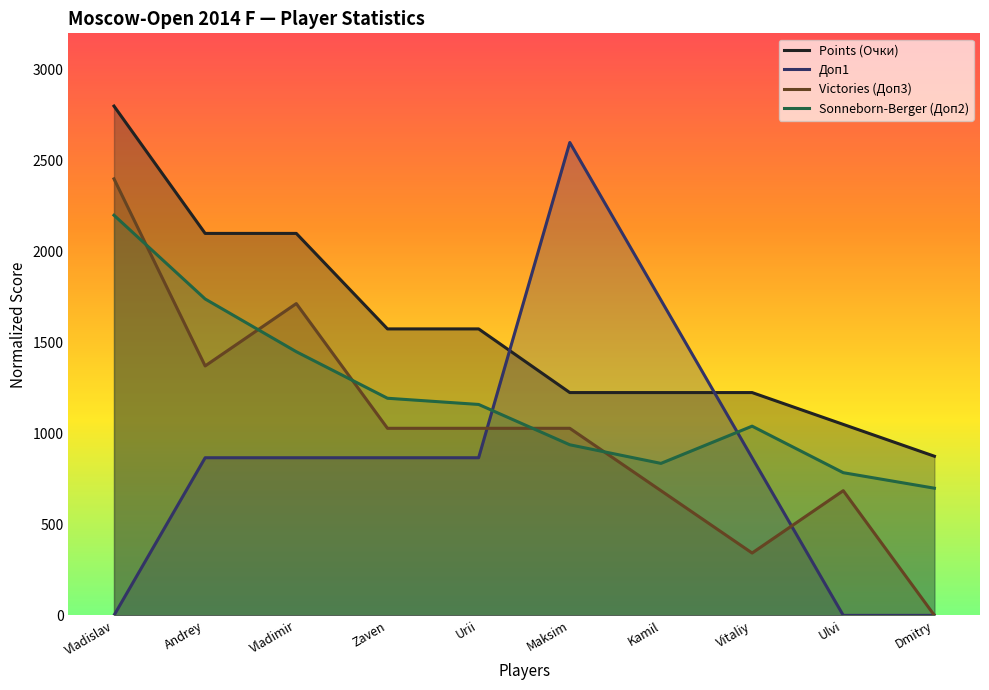

Does the chart have visible grid lines?

No